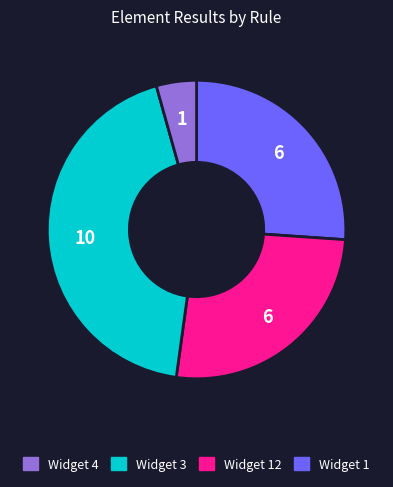

Is there a majority slice in this chart?

No